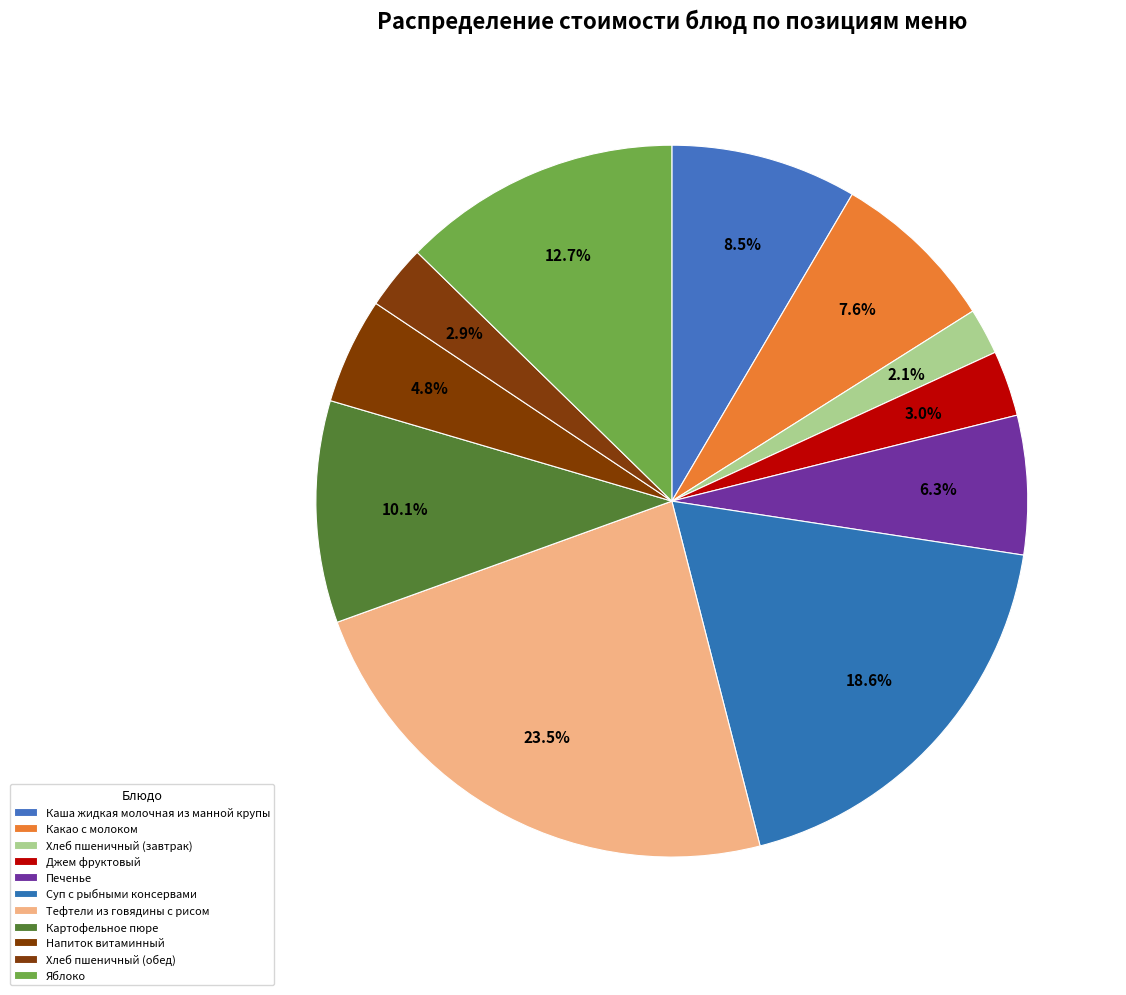

The Джем фруктовый slice represents 1% of the pie. True or false?

False